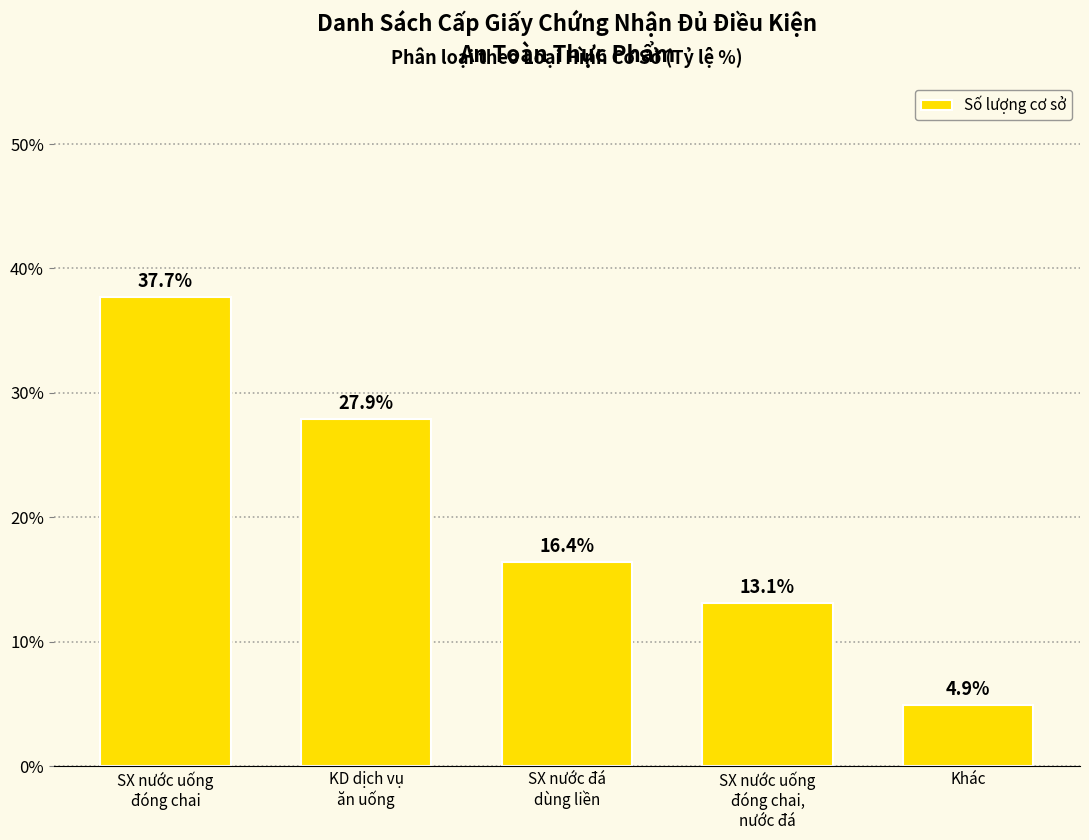

How many values are below 16?

2